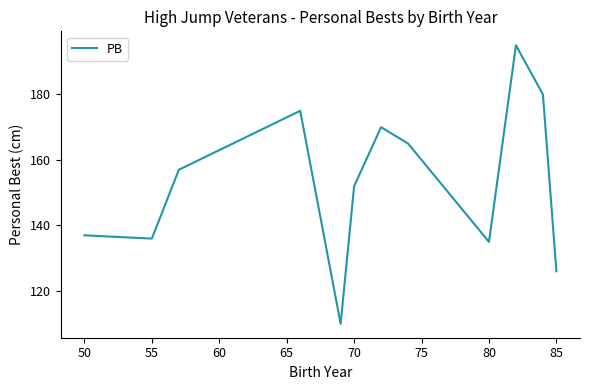

What is the maximum value shown in the chart?

195